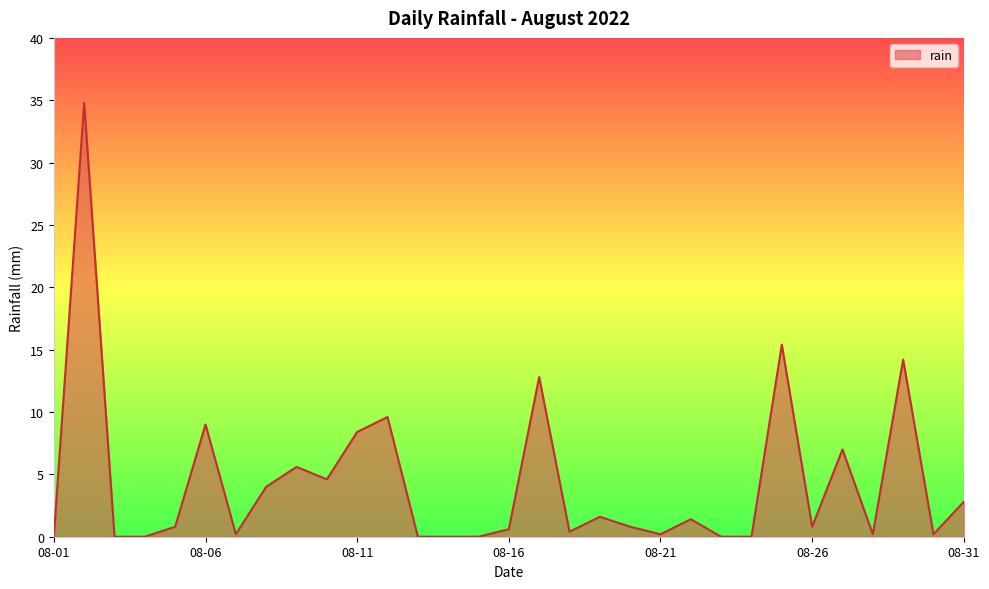

What is the difference between the second highest and minimum values?

15.4